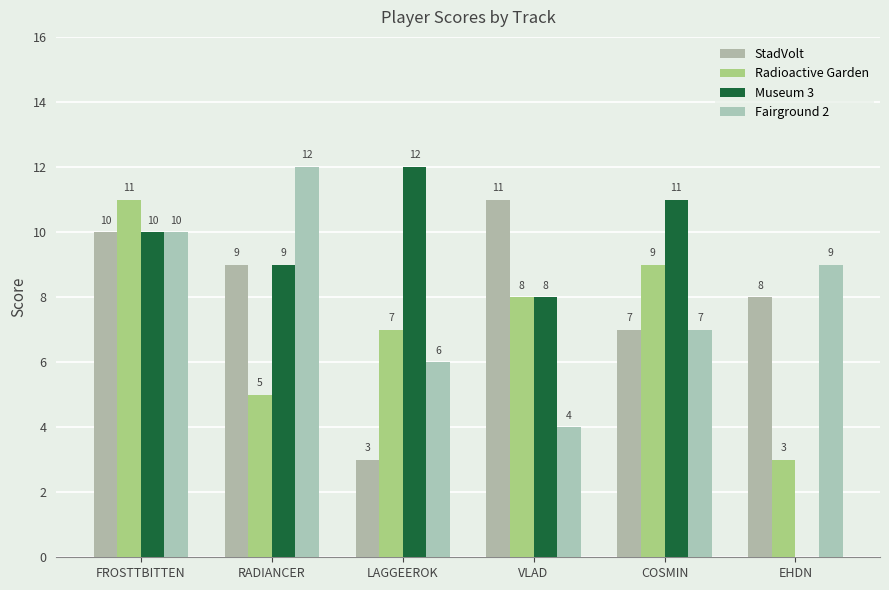

Are the bars grouped side by side (vs. stacked)?

Yes